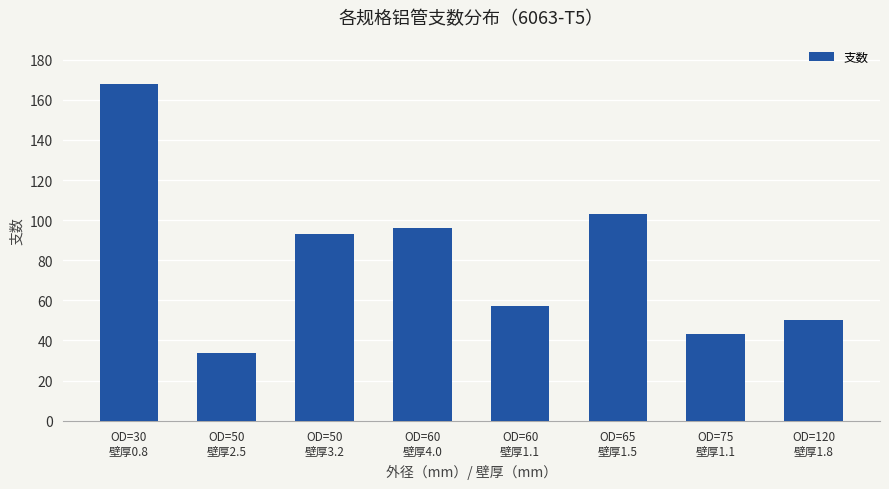

At which label is the value closest to 101?

OD=65
壁厚1.5